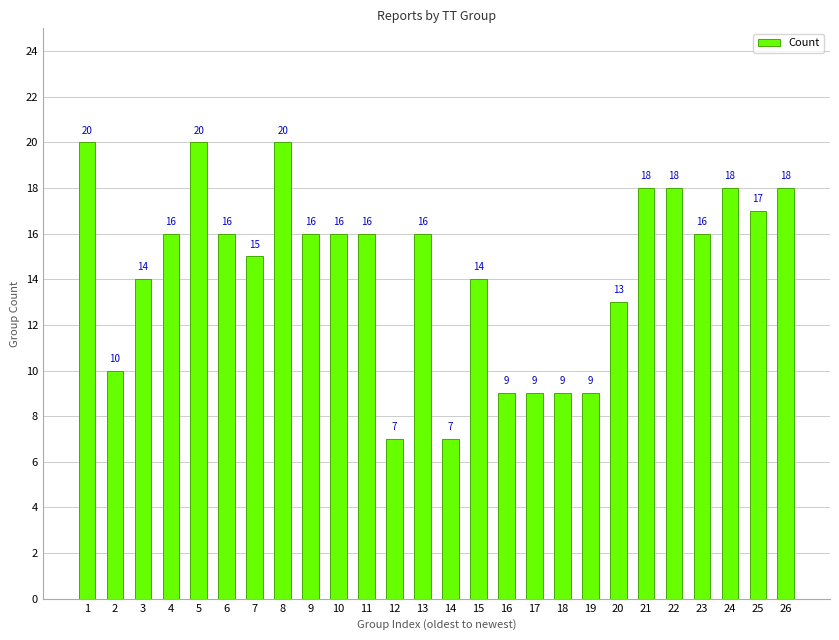

What is the difference between the maximum and minimum values?

13